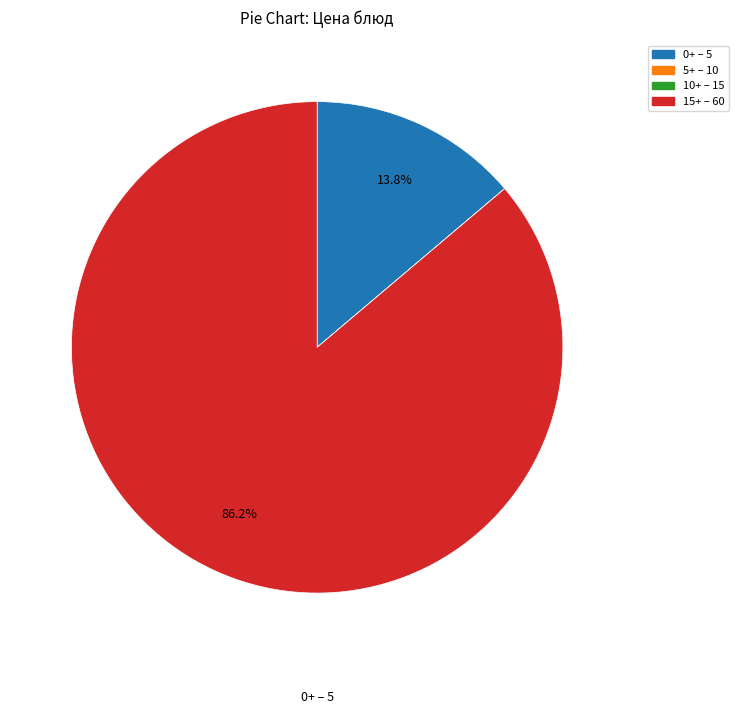

Is there a majority slice in this chart?

Yes